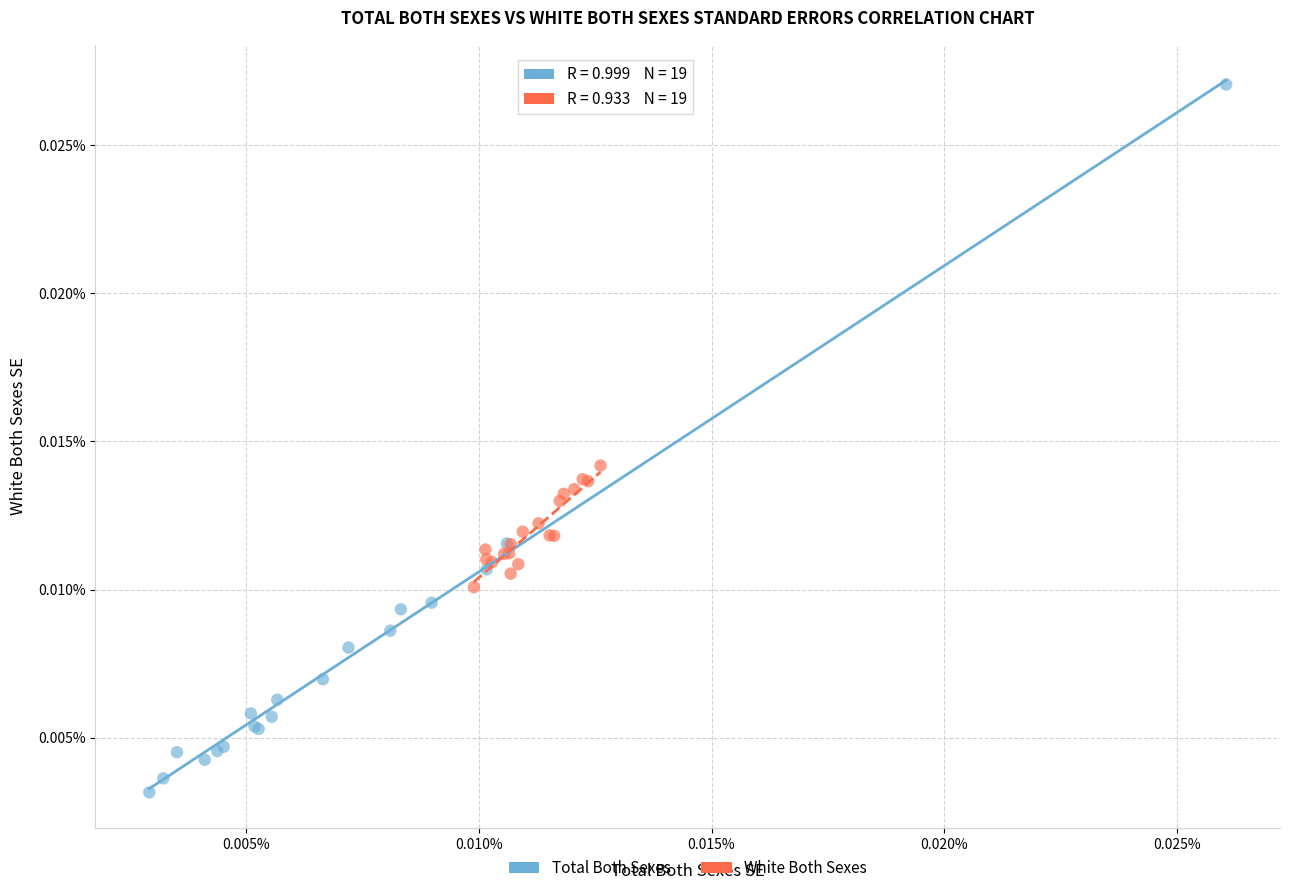

Which series has the largest Y range (max minus min)?

Total Both Sexes